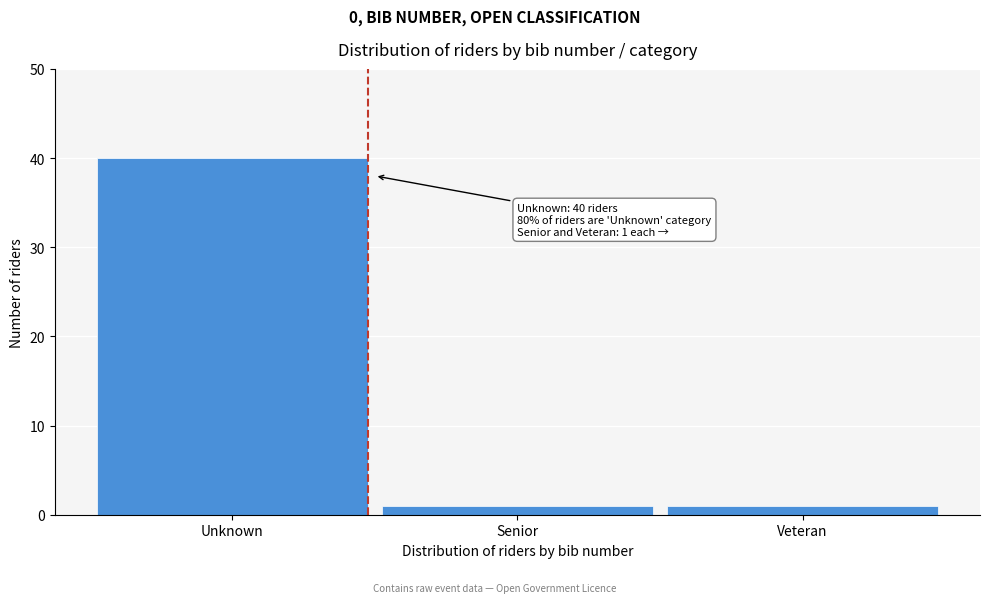

Reading left to right, transcribe all the data shown in this chart.

40	1	1